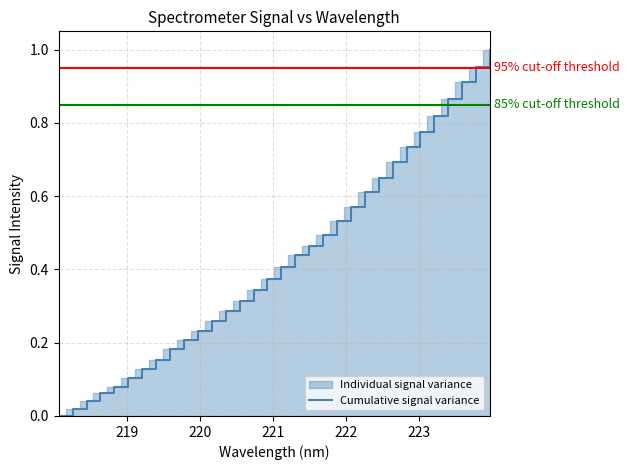

The value at 11 is 0.1. True or false?

False